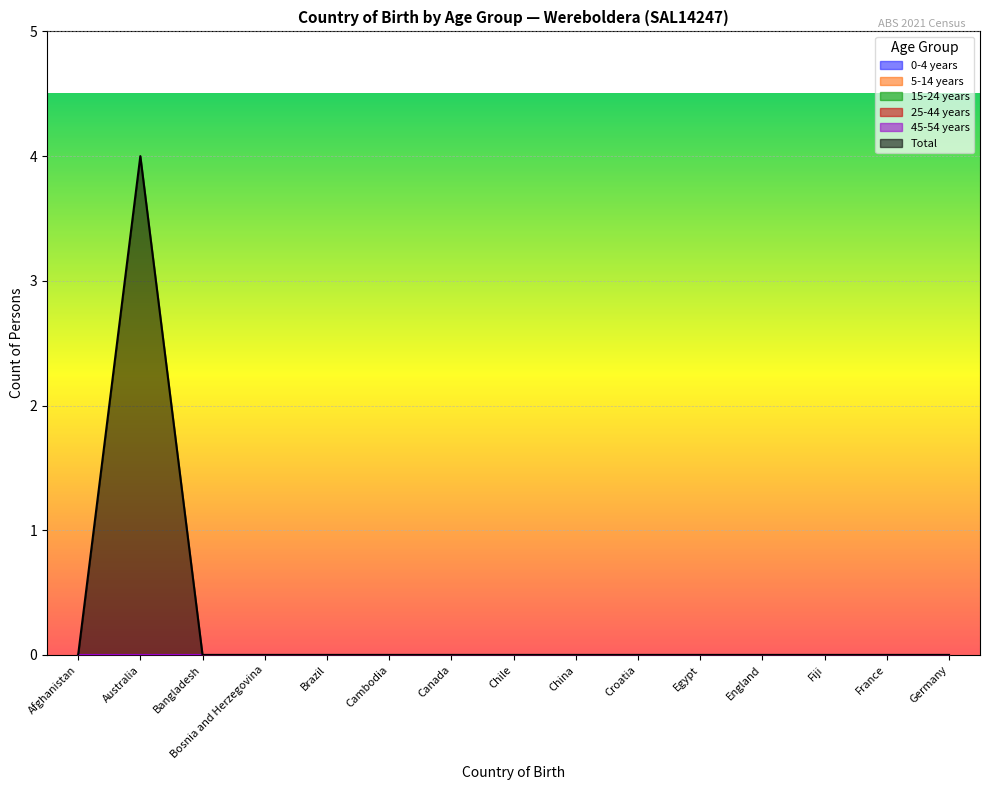

At how many categories does at least one series exceed 1?

1